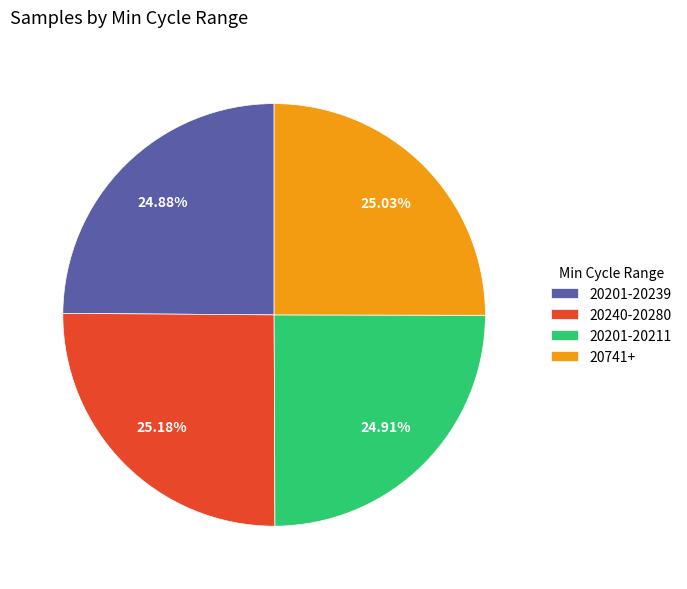

How many segments does this pie chart have?

4